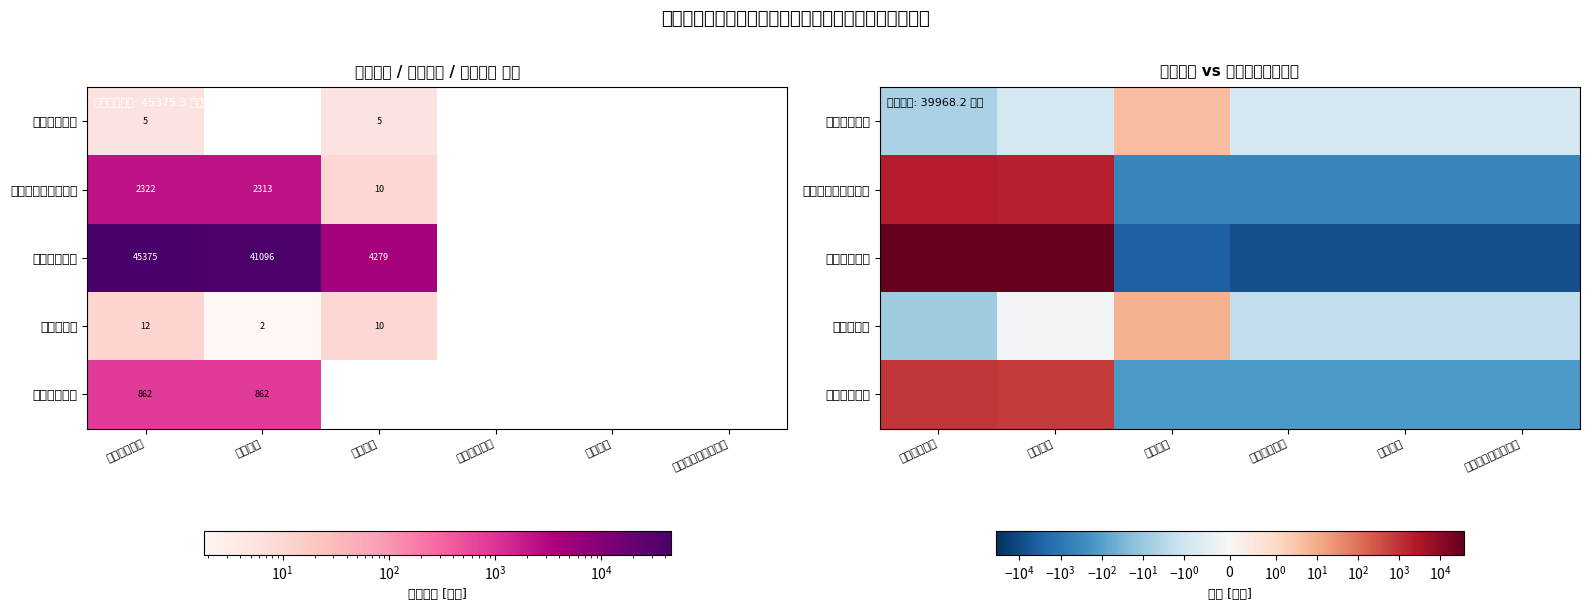

Which series changed the most between 基本支出 and 项目支出?

卫生健康支出